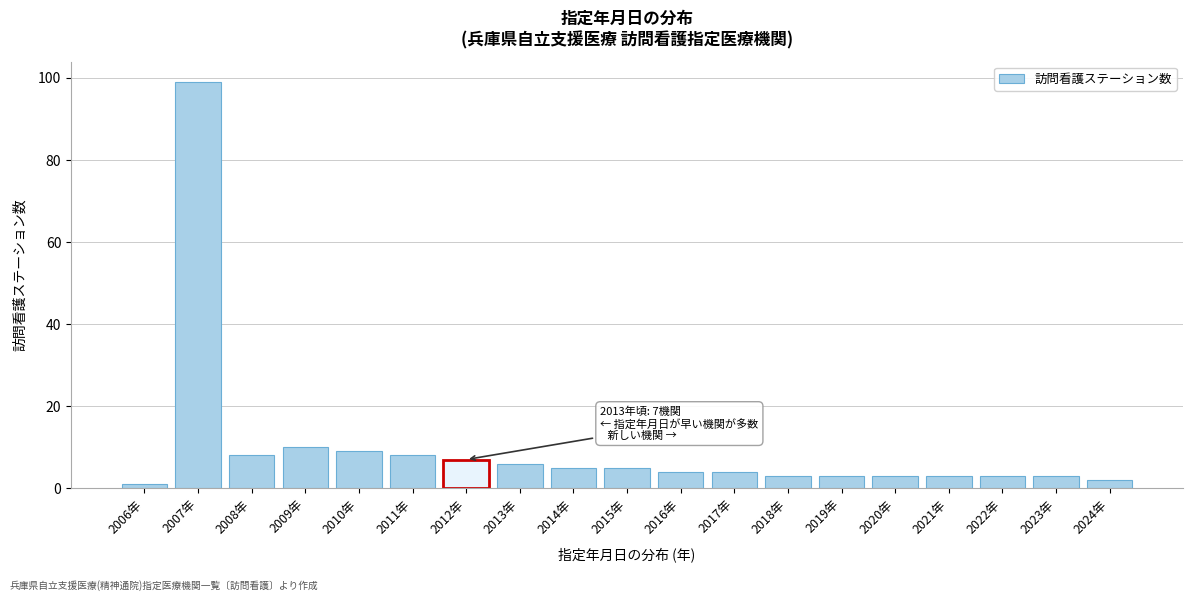

Reading right to left, extract all data points from this chart.

2	3	3	3	3	3	3	4	4	5	5	6	7	8	9	10	8	99	1